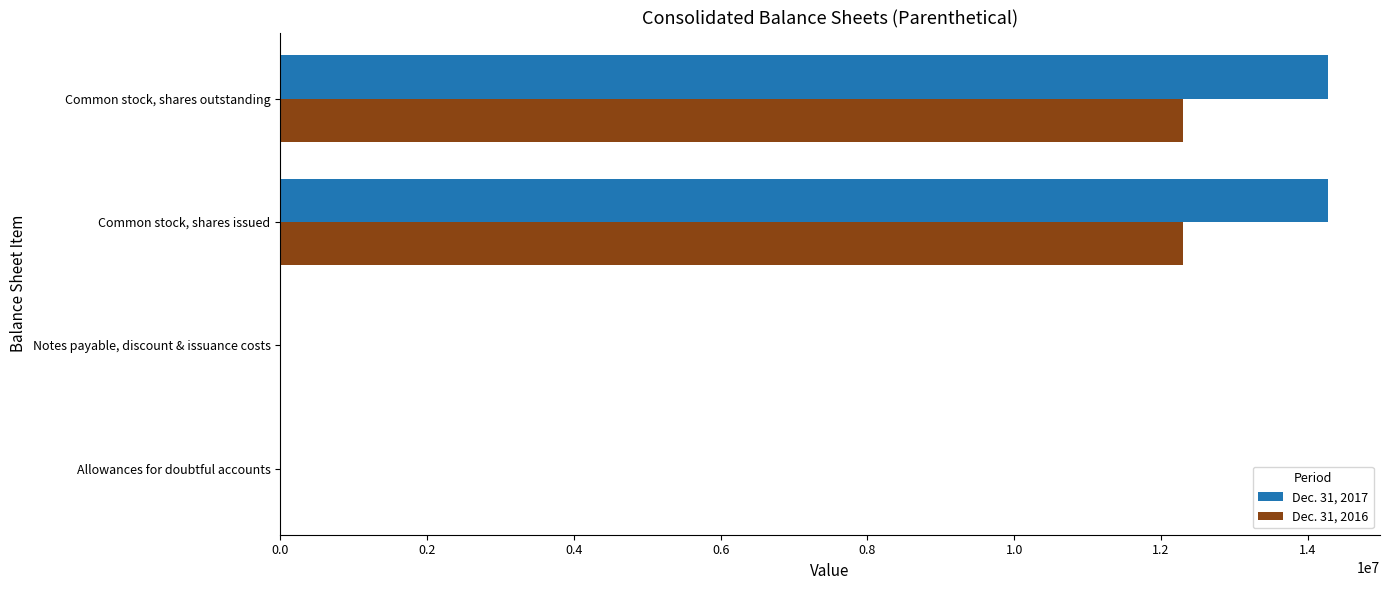

The value of Dec. 31, 2017 at Common stock, shares issued is 14268765. True or false?

True